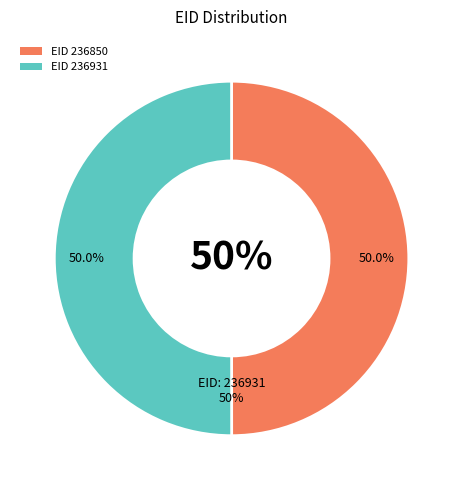

True or false: 236850 accounts for 50% of the total.

True